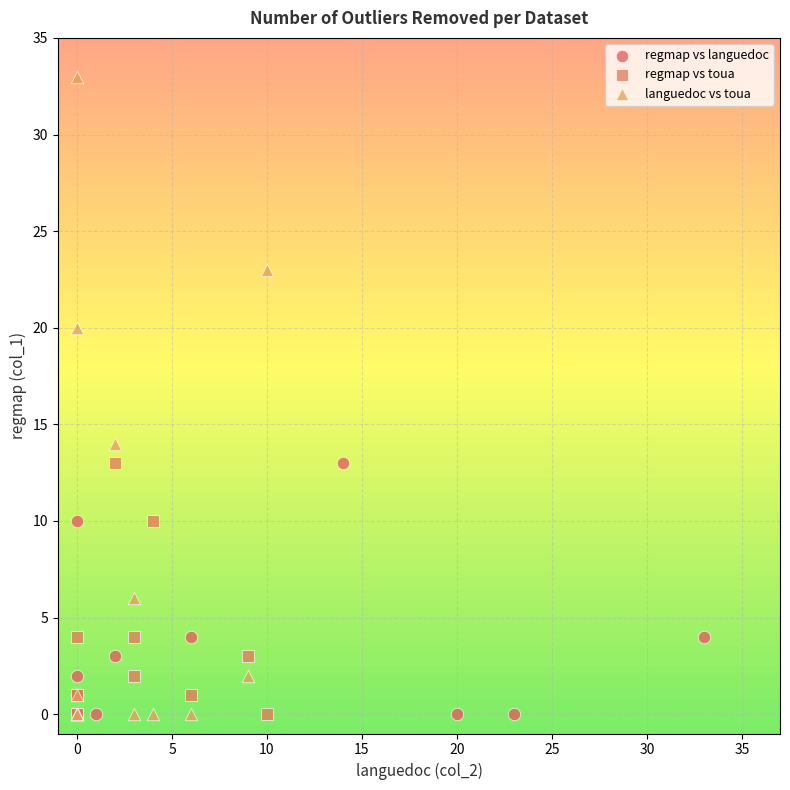

What are all the series names shown in the legend?

regmap vs languedoc, regmap vs toua, languedoc vs toua